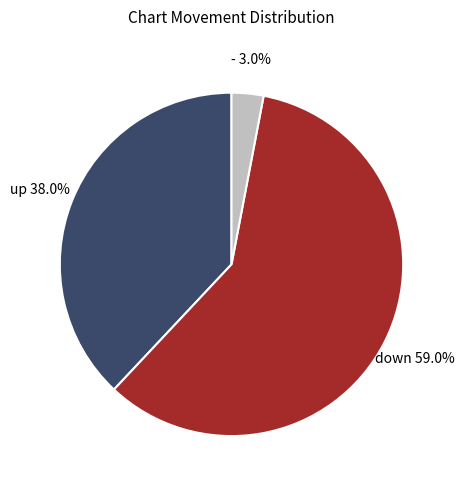

What is the majority slice?

down